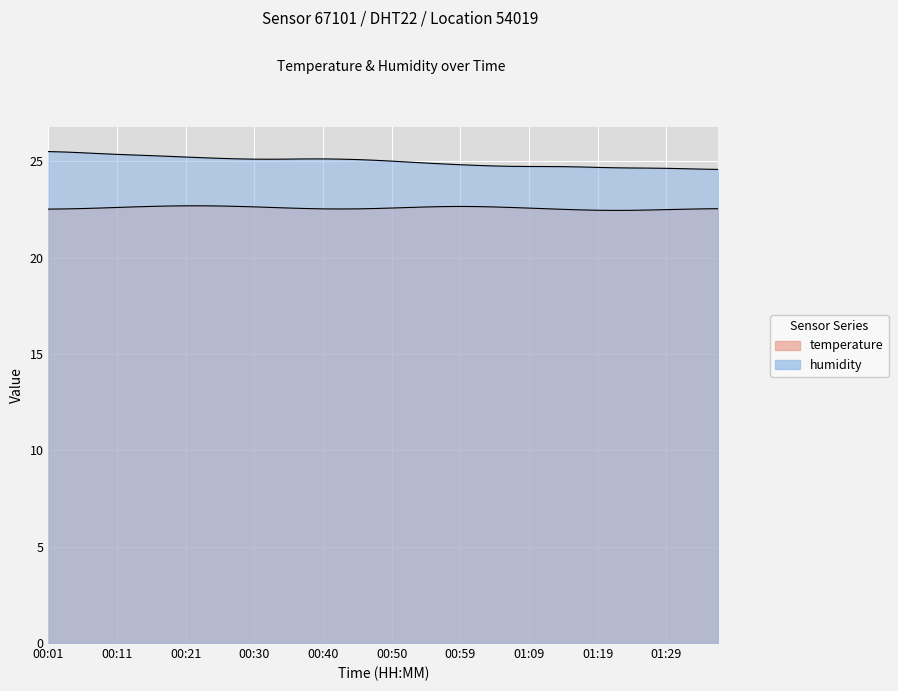

Rank the series at 01:29 from lowest to highest value.

temperature, humidity